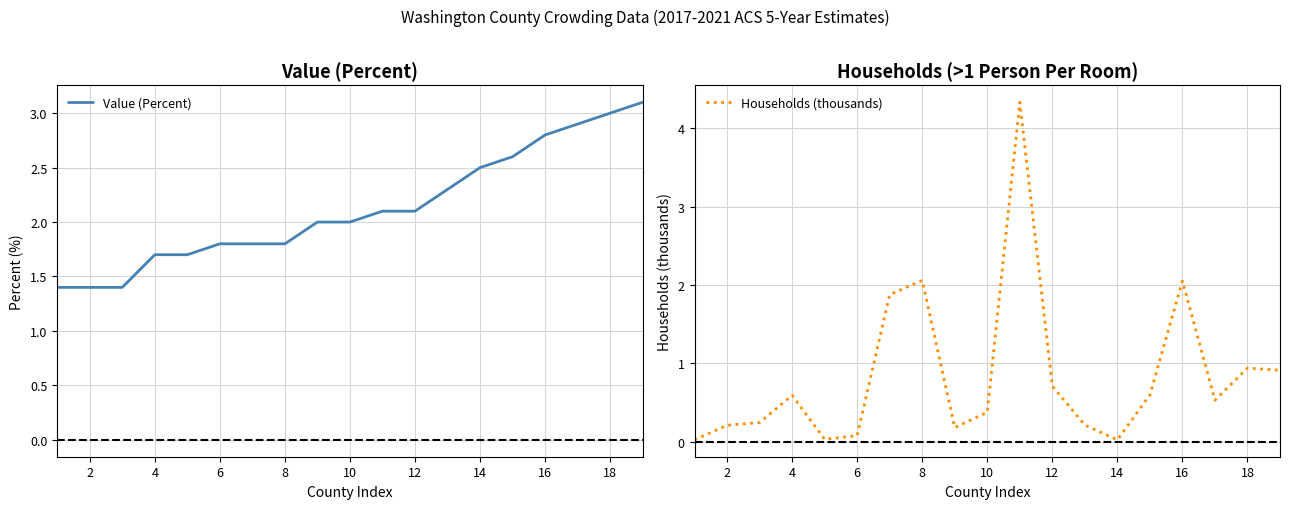

What is the lowest value of the Value (Percent) series?

1.4